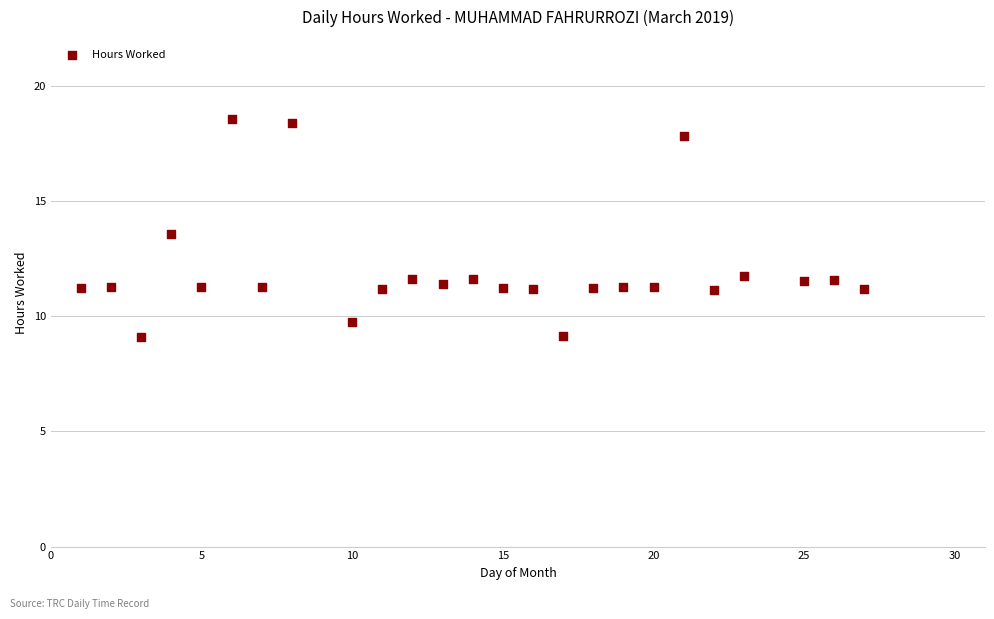

What Y value in the scatter plot is closest to 13?

13.6